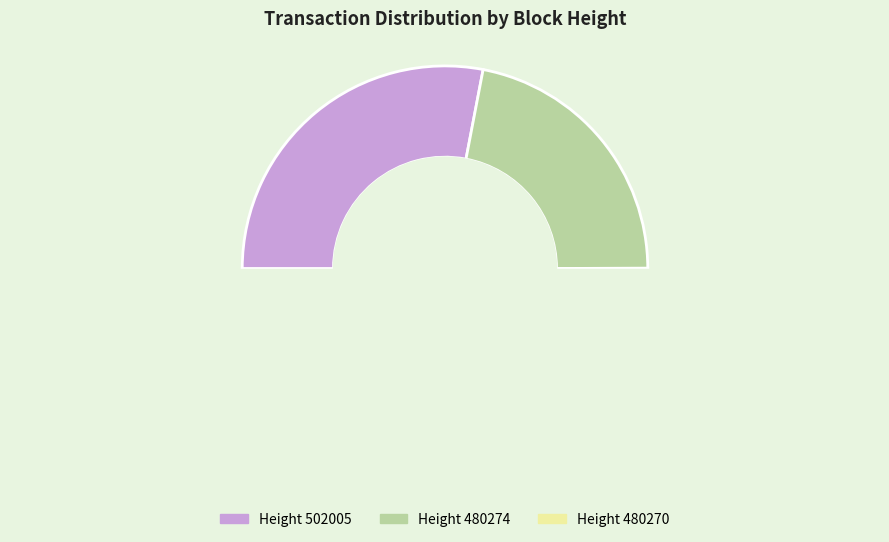

What is the change in value from 480274 to 480270?

+9497983813636243456